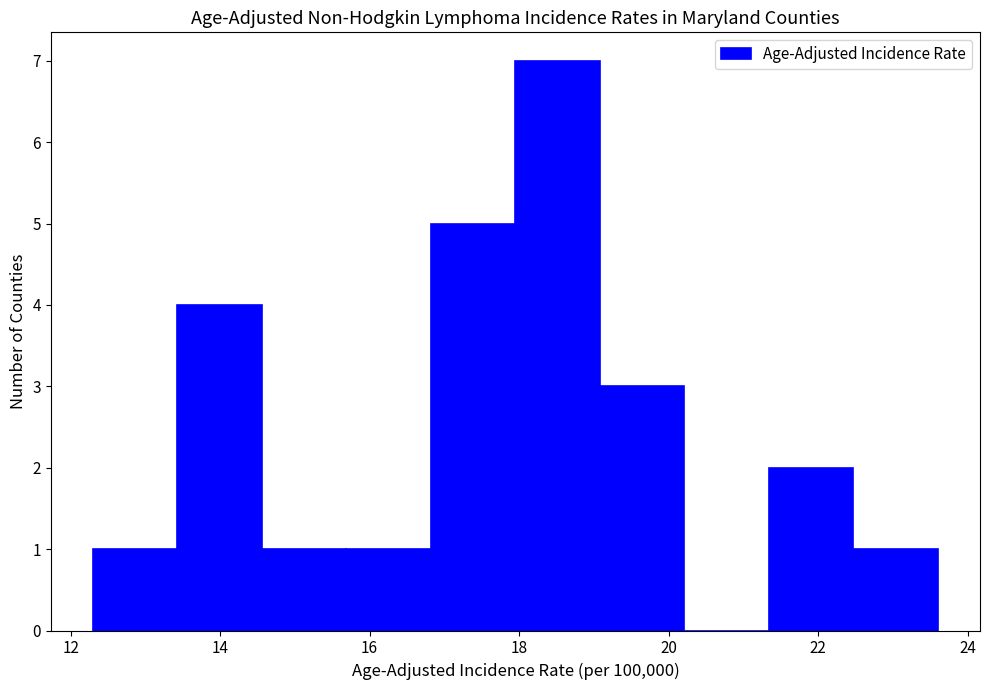

How tall is the bar that spans 21.4 to 22.4 on the x-axis? Neither the bar edges nor the heights are printed on the chart, so give them approximately, as read against the axes.

2